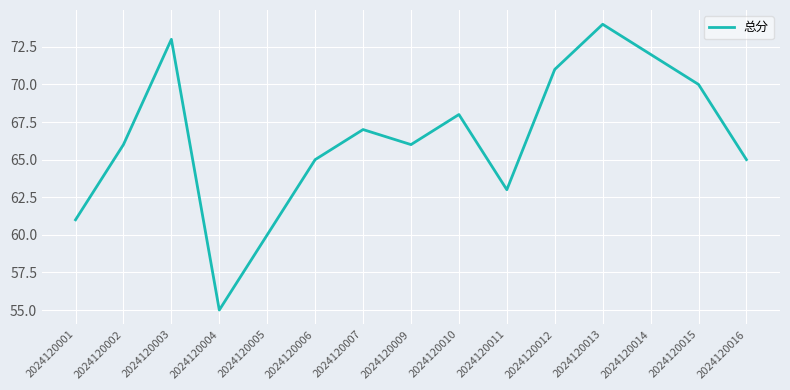

Which label corresponds to the largest value in the chart?

2024120013